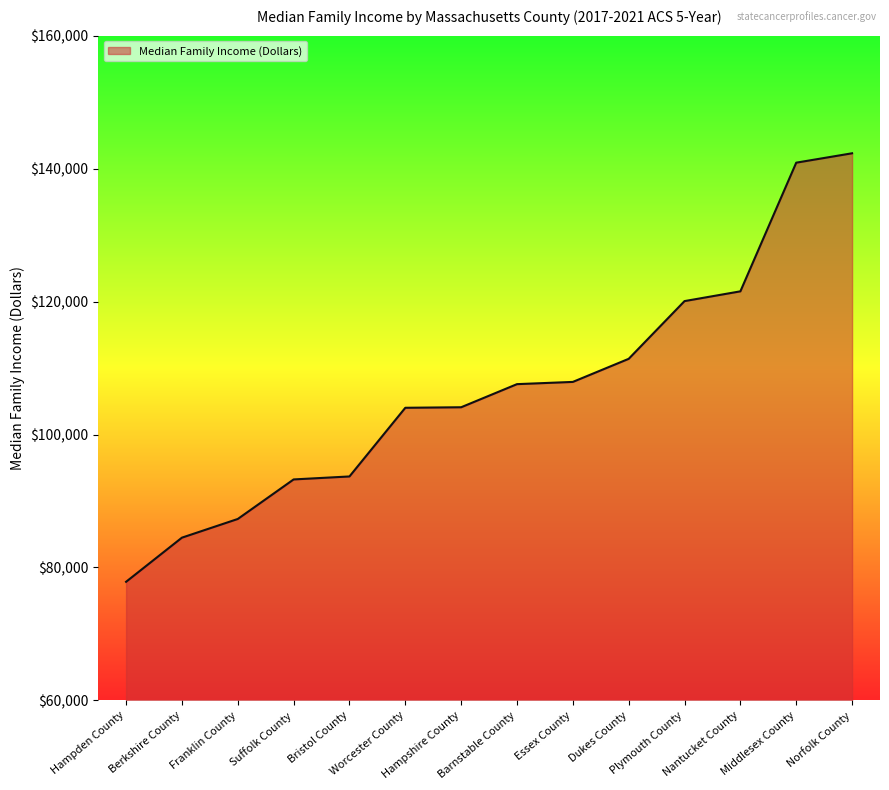

What is the ratio of the value at Middlesex County to the value at Franklin County?

1.6